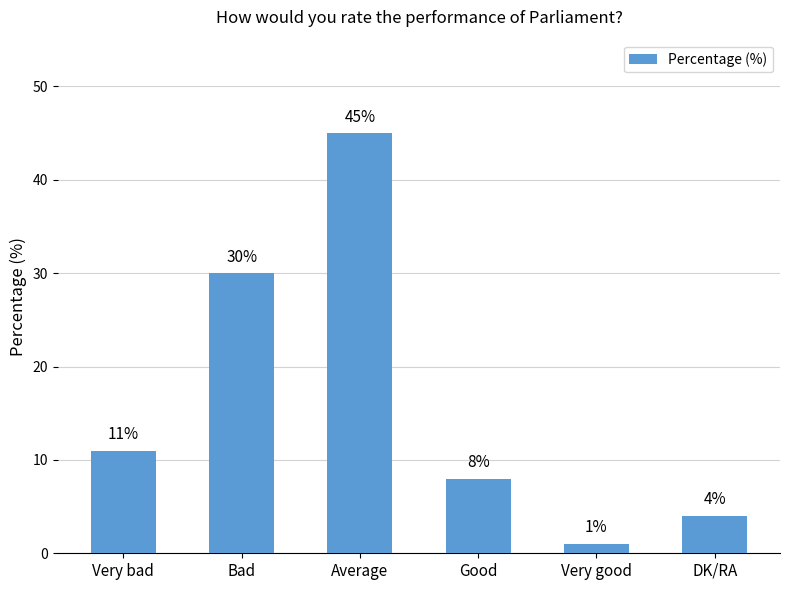

What is the difference between the maximum and minimum values?

44